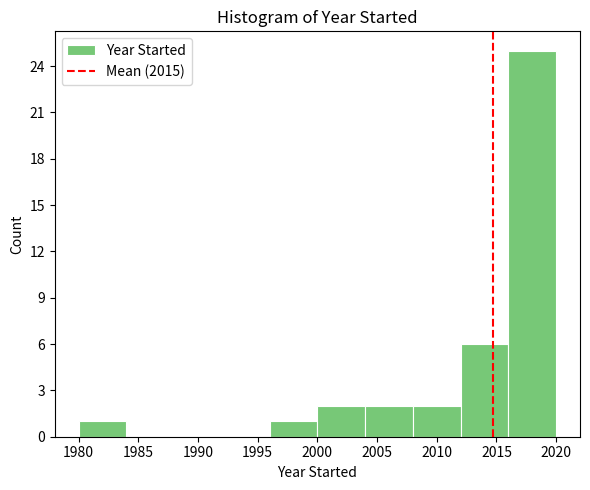

Which range on the x-axis has the tallest bar?

2016 to 2020